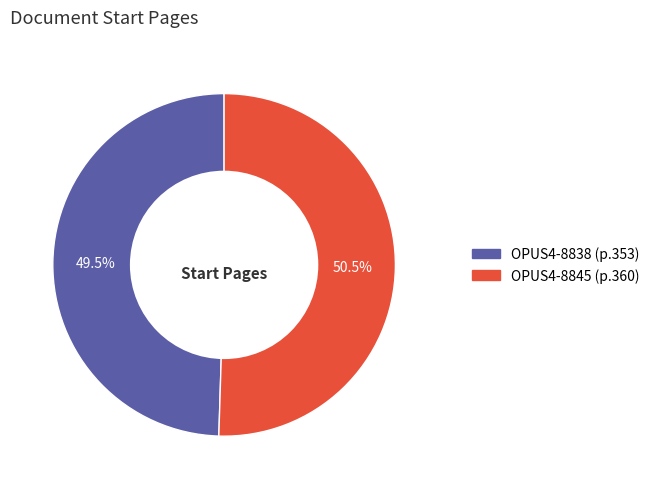

True or false: OPUS4-8838 accounts for 55% of the total.

False